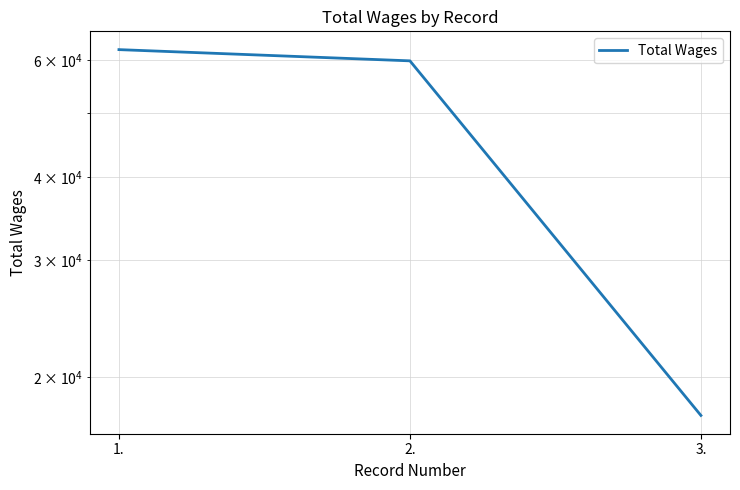

What is the change in value from 1. to 3.?

-44712